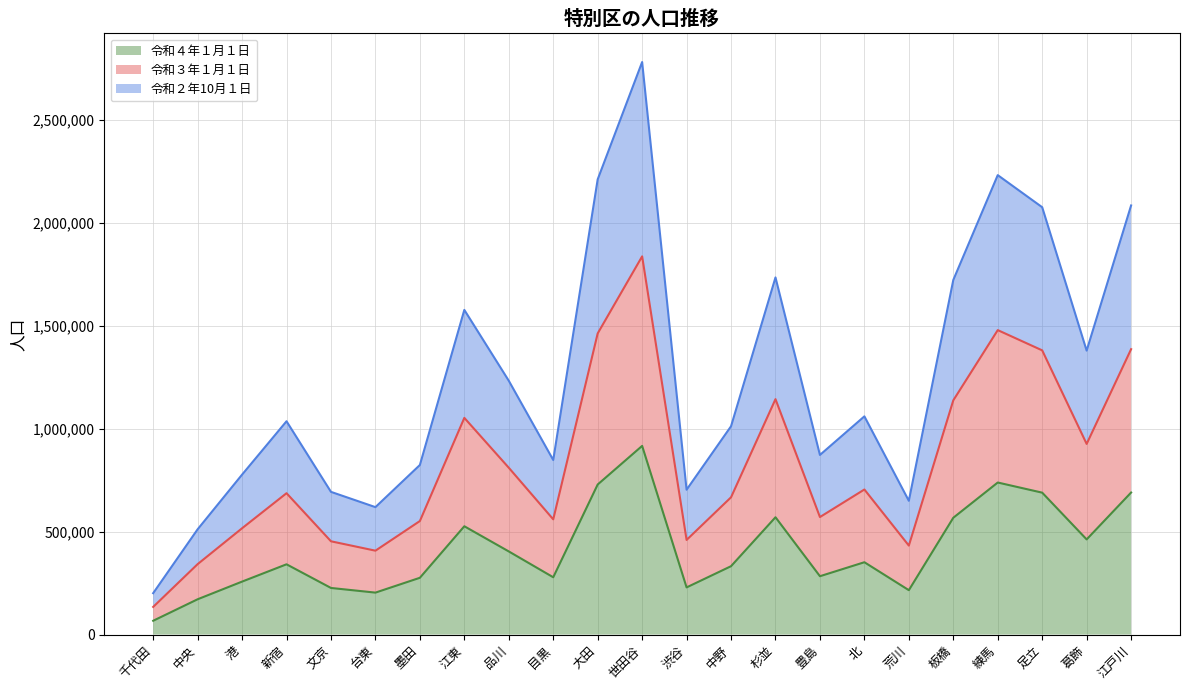

Where does the 令和２年10月１日 series first go above 1035838?

江東